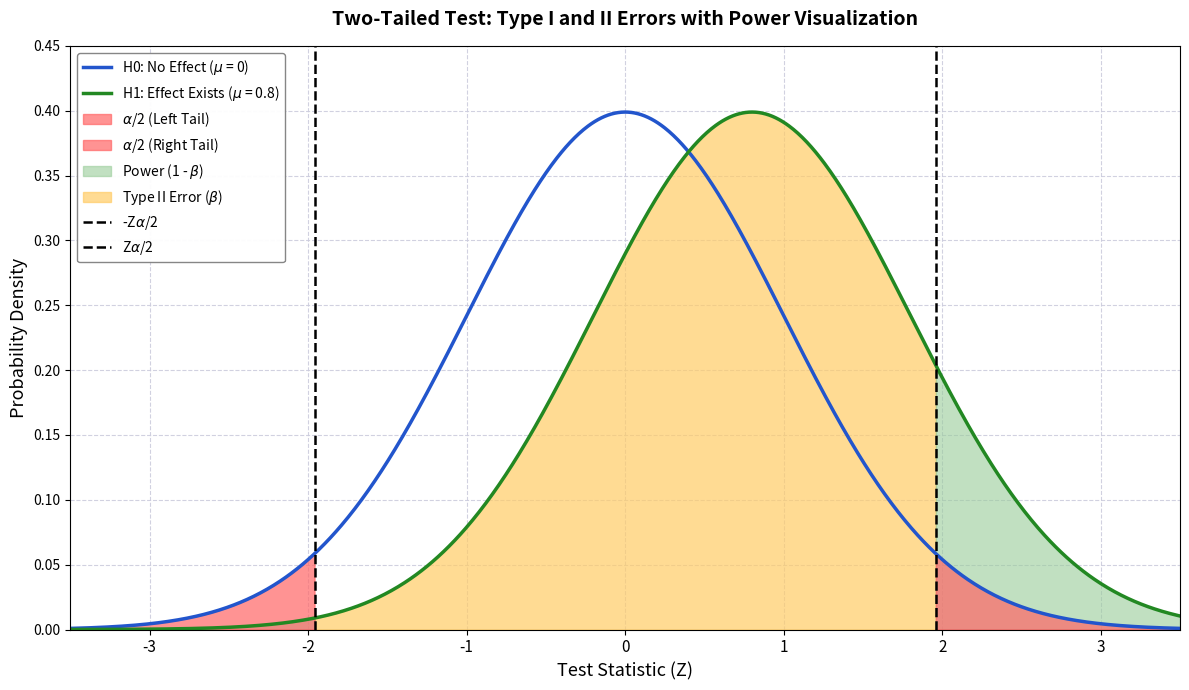

The value of -Z$\alpha$/2 at -3 is -1. True or false?

False